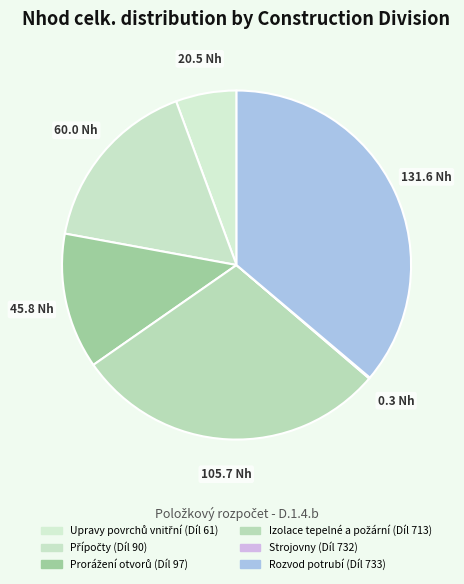

What percentage do Strojovny (Díl 732) and Rozvod potrubí (Díl 733) together represent?

36.3%